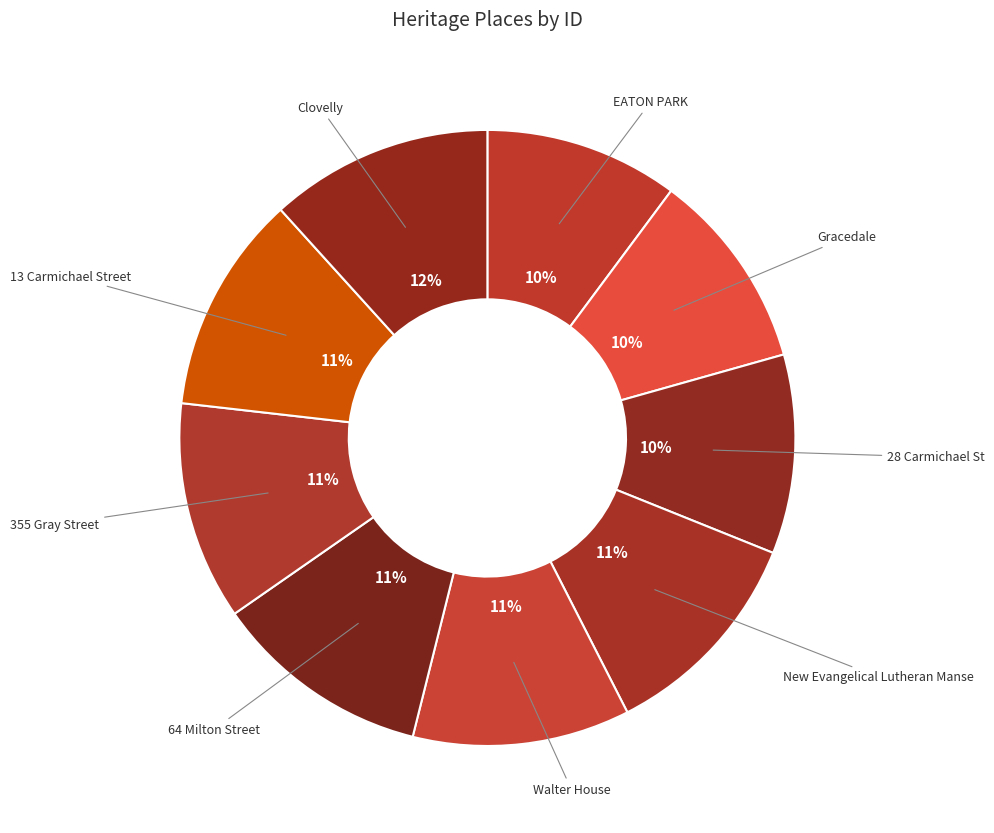

Which has a higher value, EATON PARK or New Evangelical Lutheran Manse?

New Evangelical Lutheran Manse